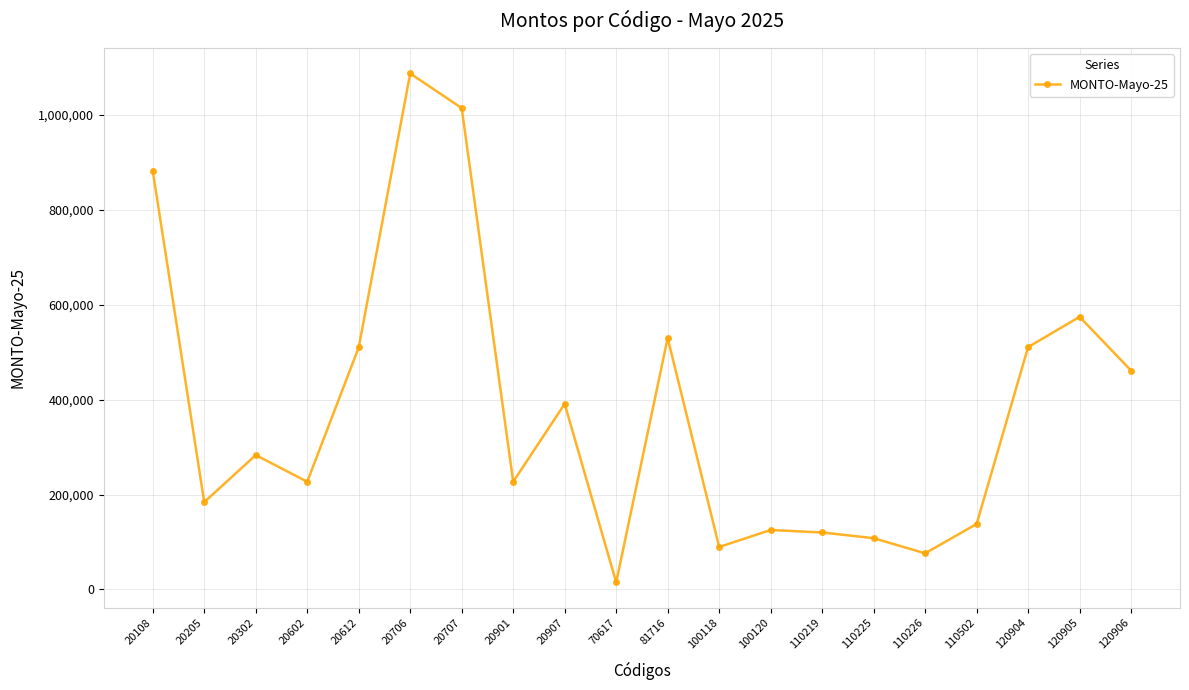

The chart shows a value of 97677 at 20205. True or false?

False